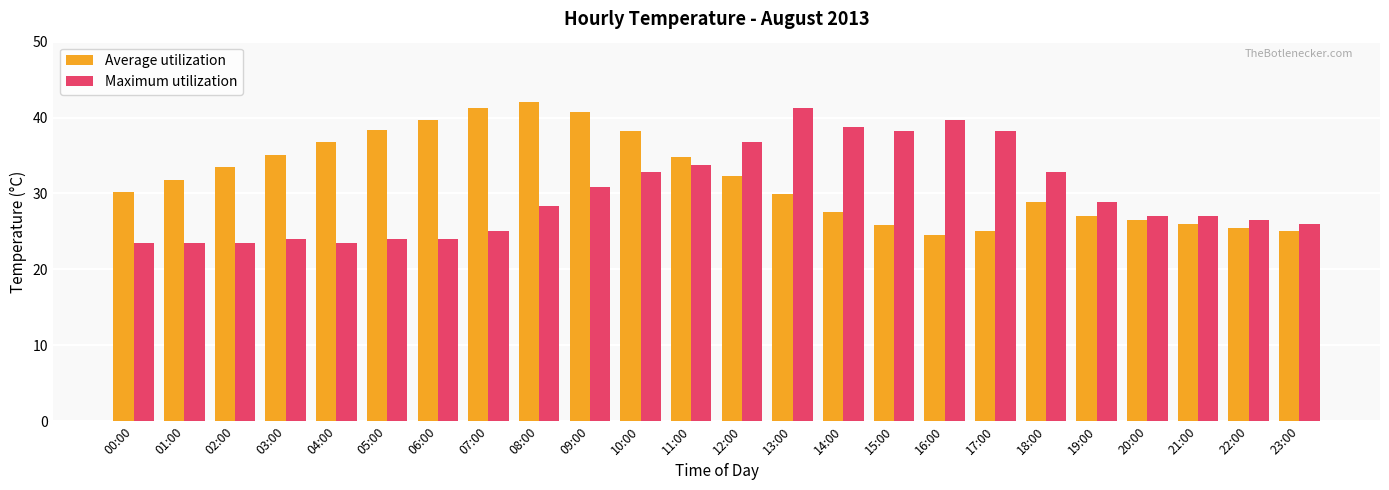

What is the difference between the Maximum utilization values at 03:00 and 07:00?

1.0